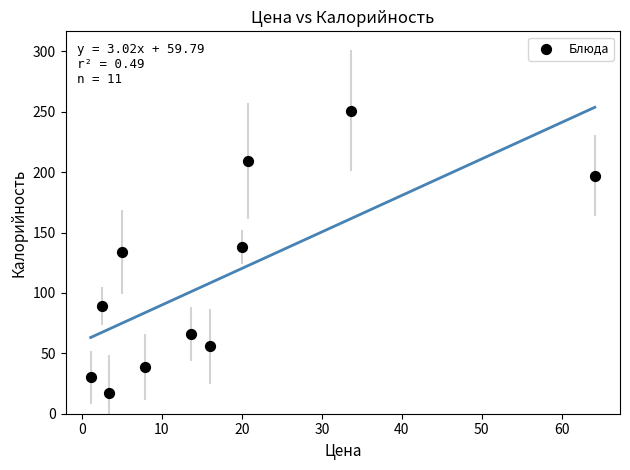

What is the range of Y values (max minus min)?

234